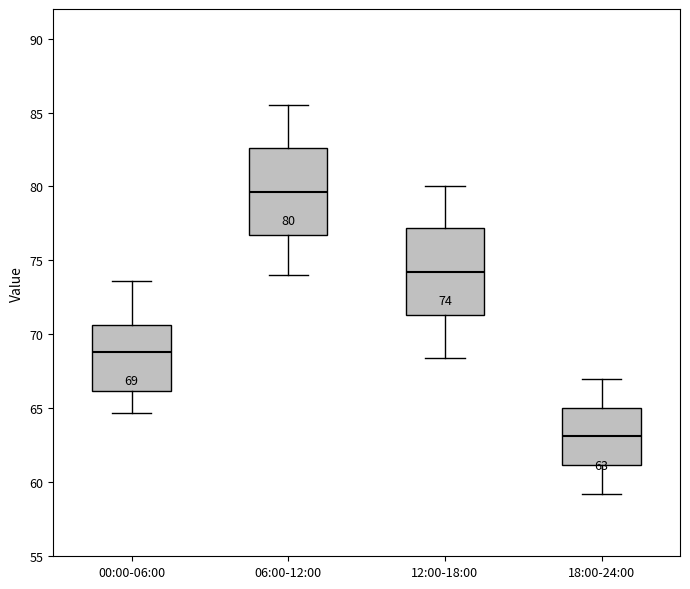

Which box's median line is the highest?

06:00-12:00